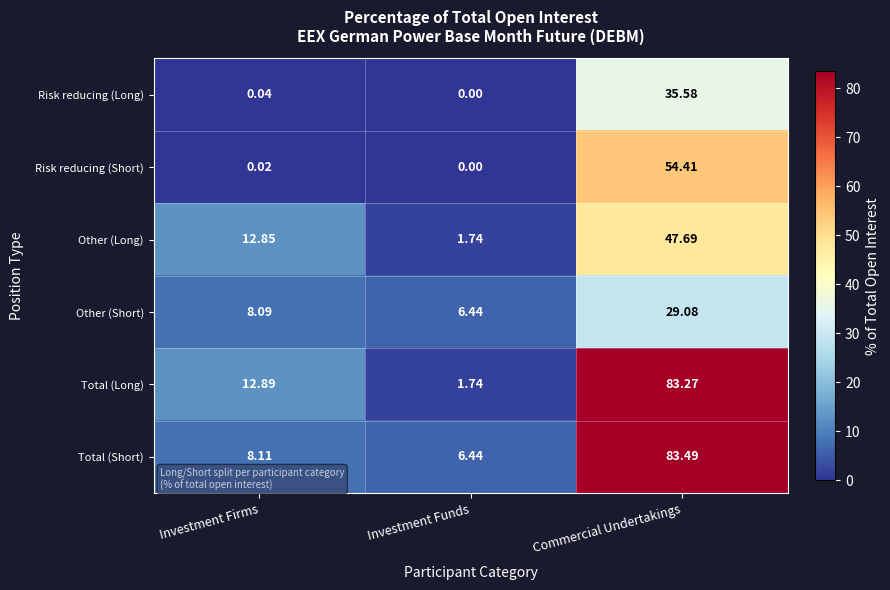

Which series has the largest total across all categories?

Total (Short)